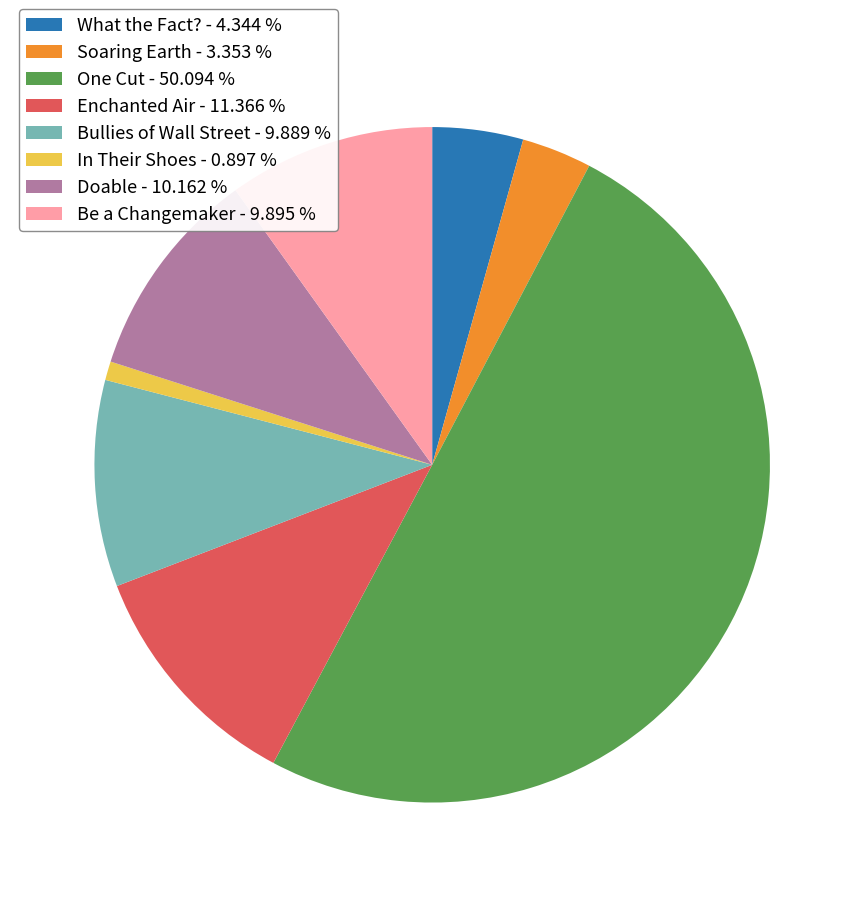

Count the number of slices in the pie.

8